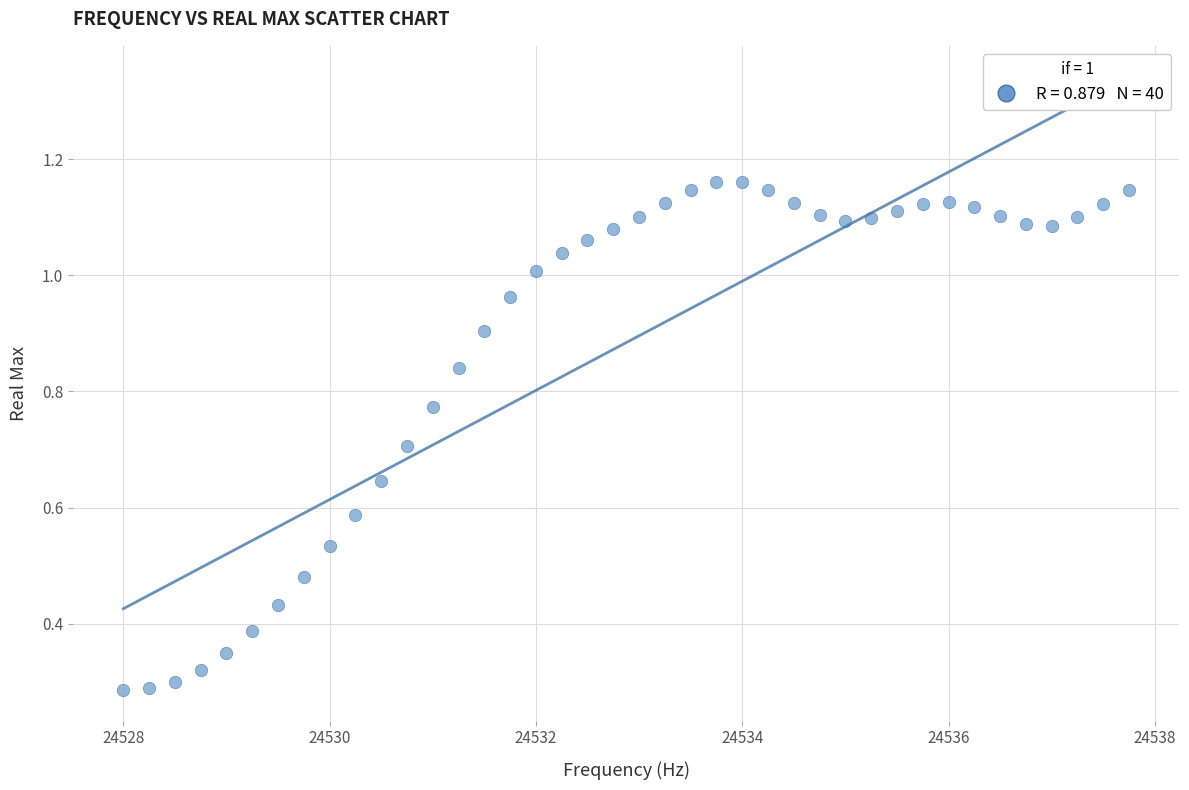

What is the range of X values (max minus min)?

9.8